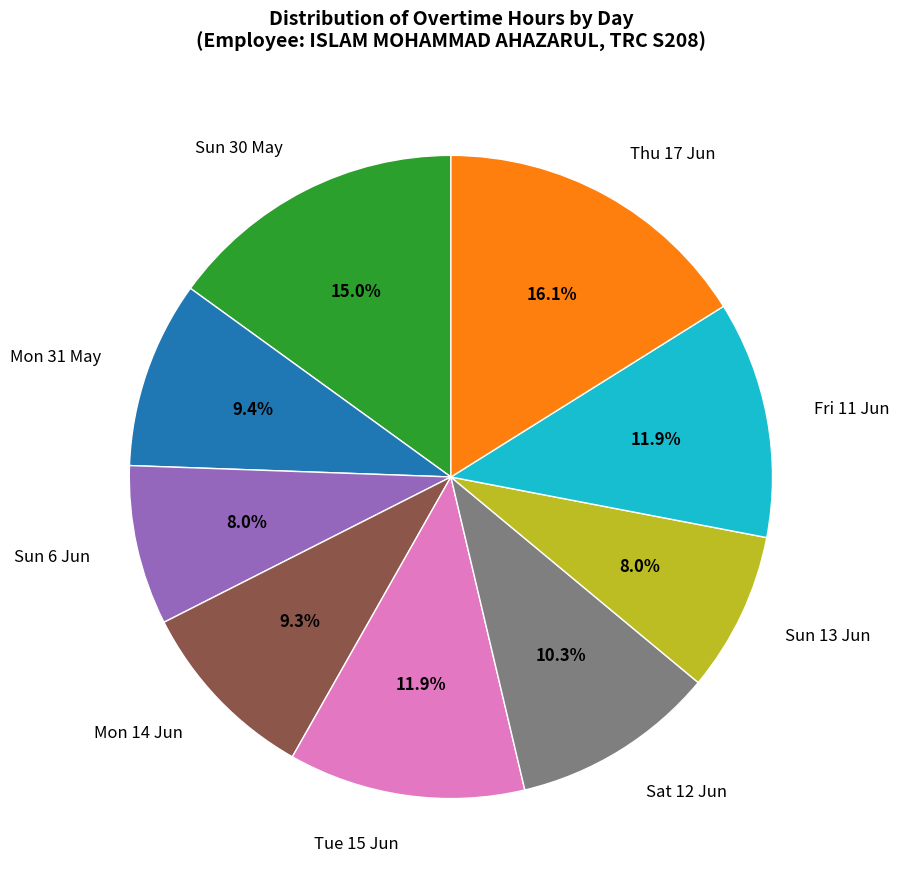

What is the ratio of the value at Sat 12 Jun to the value at Fri 11 Jun?

0.9